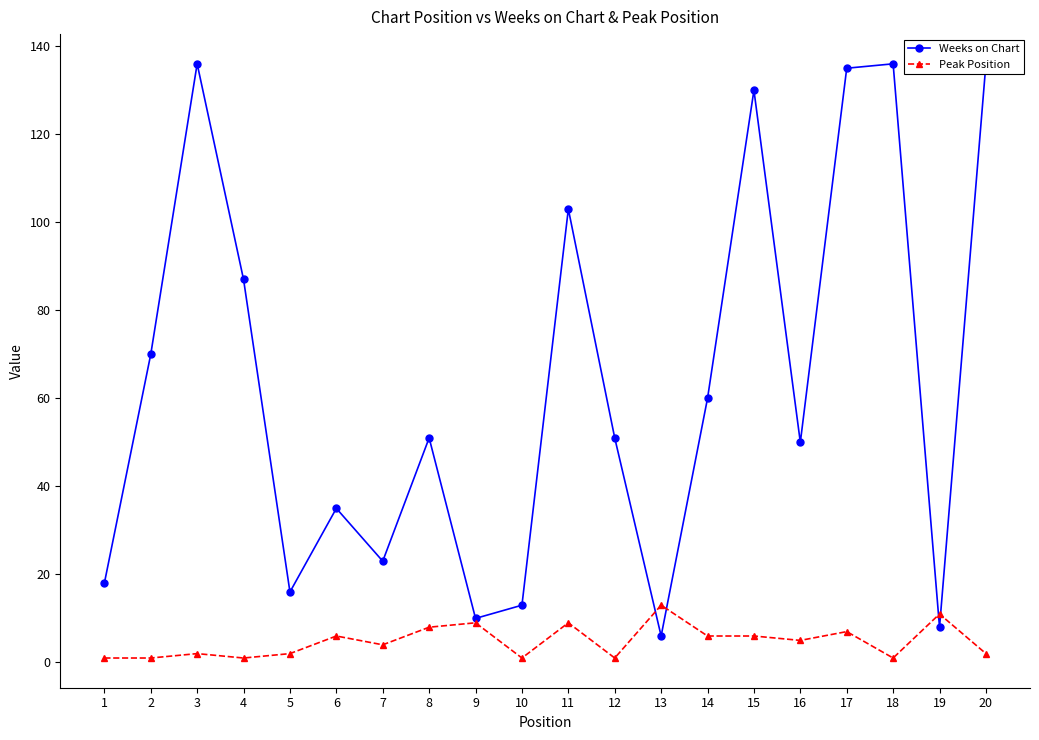

How many data points in Weeks on Chart are less than 51?

9